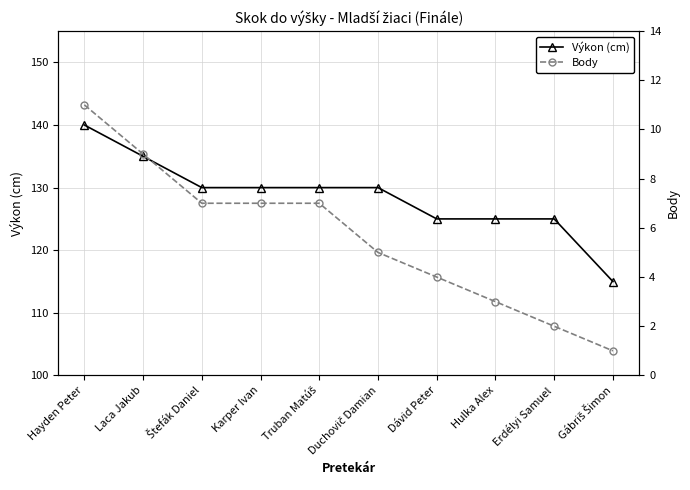

How many values in the Body series are below 7?

5